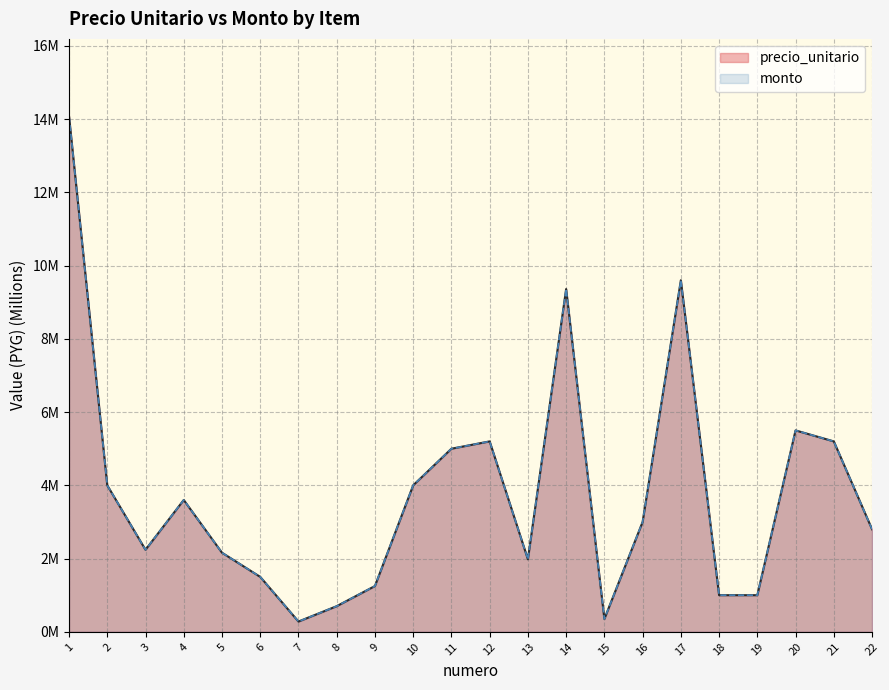

What are all the series names shown in the legend?

precio_unitario, monto